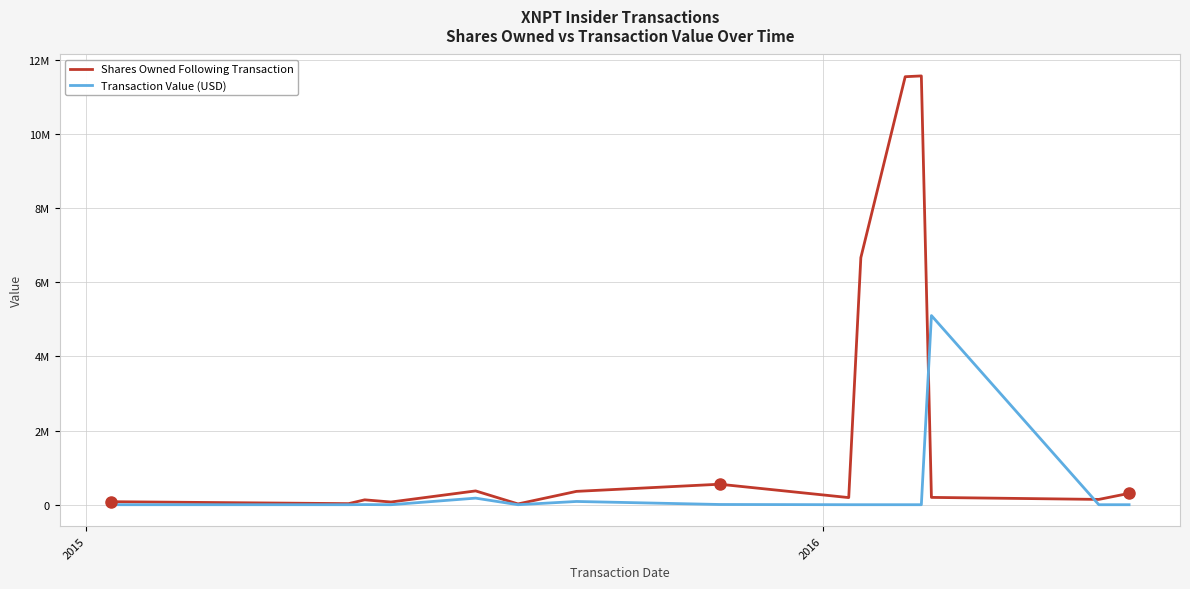

What are all the series names shown in the legend?

Shares Owned Following Transaction, Transaction Value (USD)